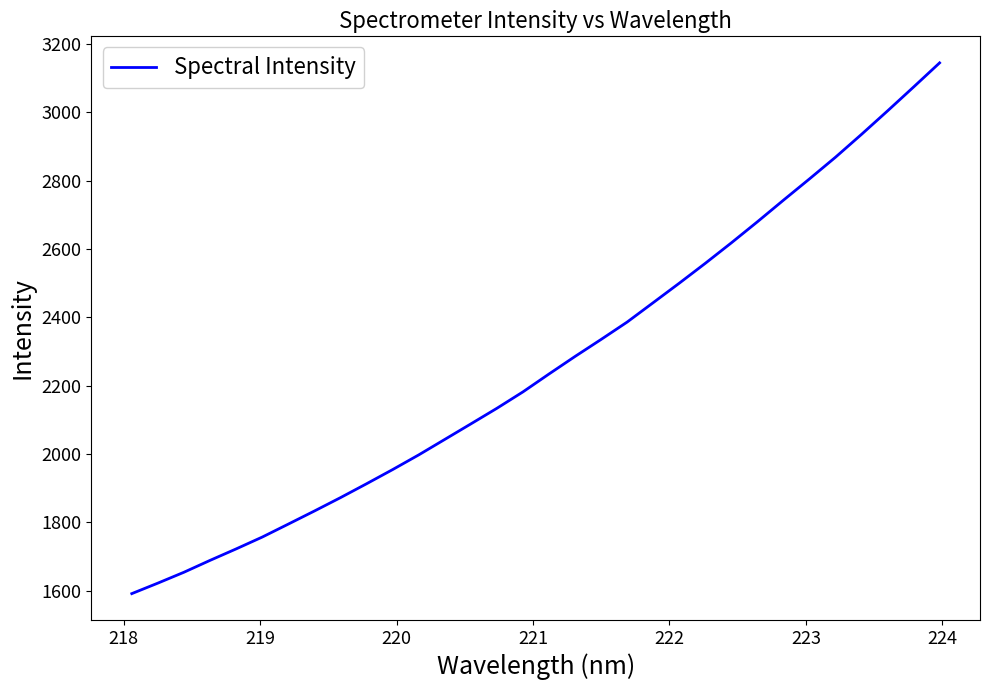

How many categories are shown in the chart?

32